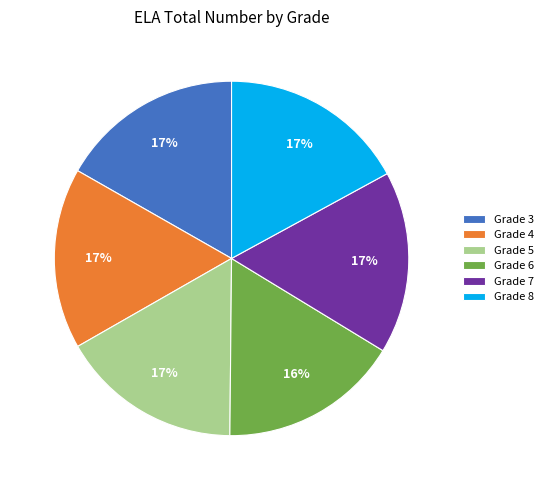

Count the number of slices in the pie.

6